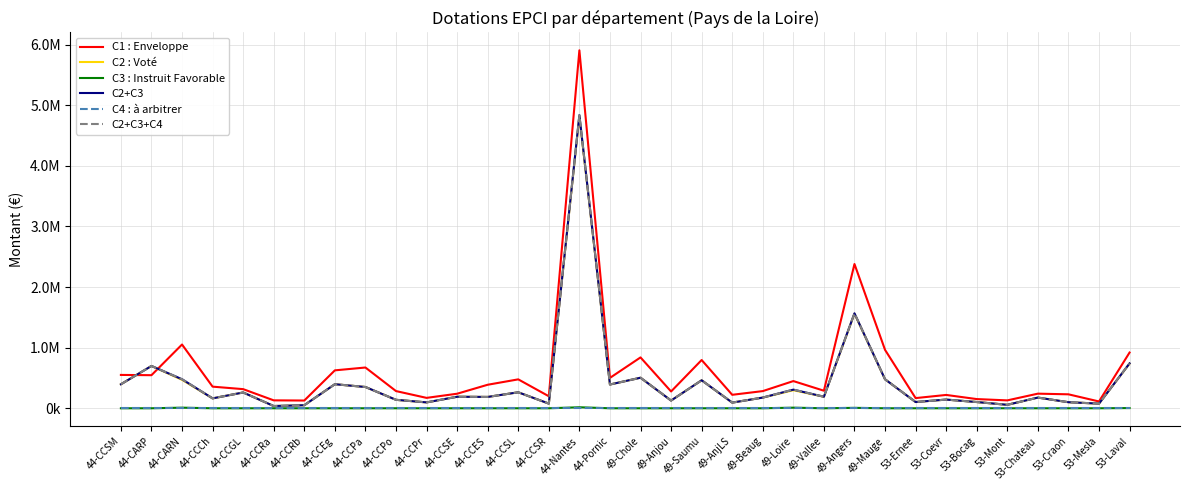

Which has a higher value, 53-Mont or 53-Mesla?

53-Mont